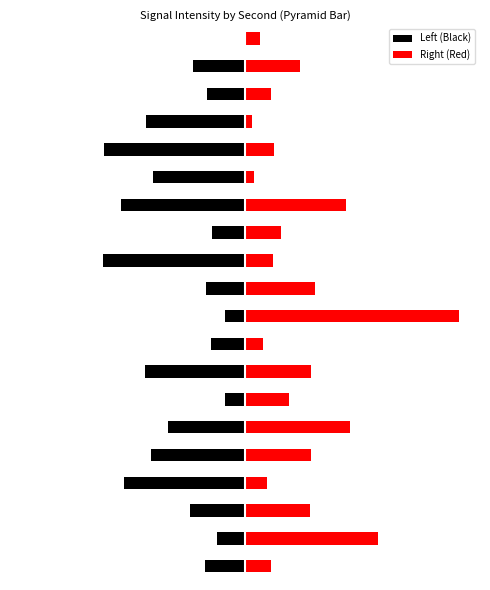

How many categories are shown in the chart?

20